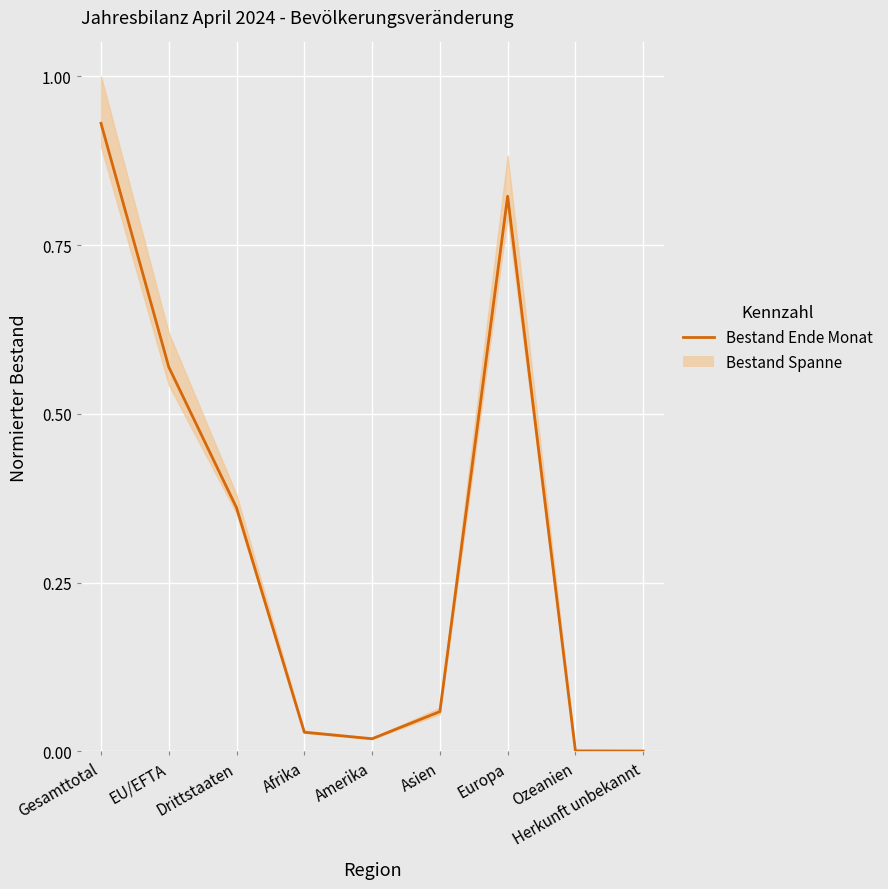

What is the average value?

0.3